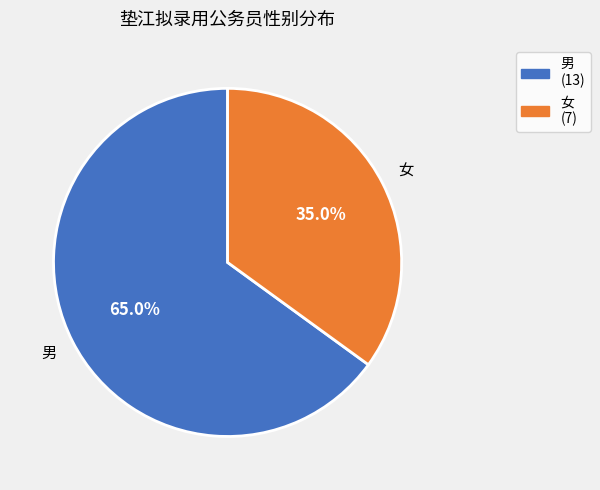

To the nearest percent, what is the average slice percentage?

50%